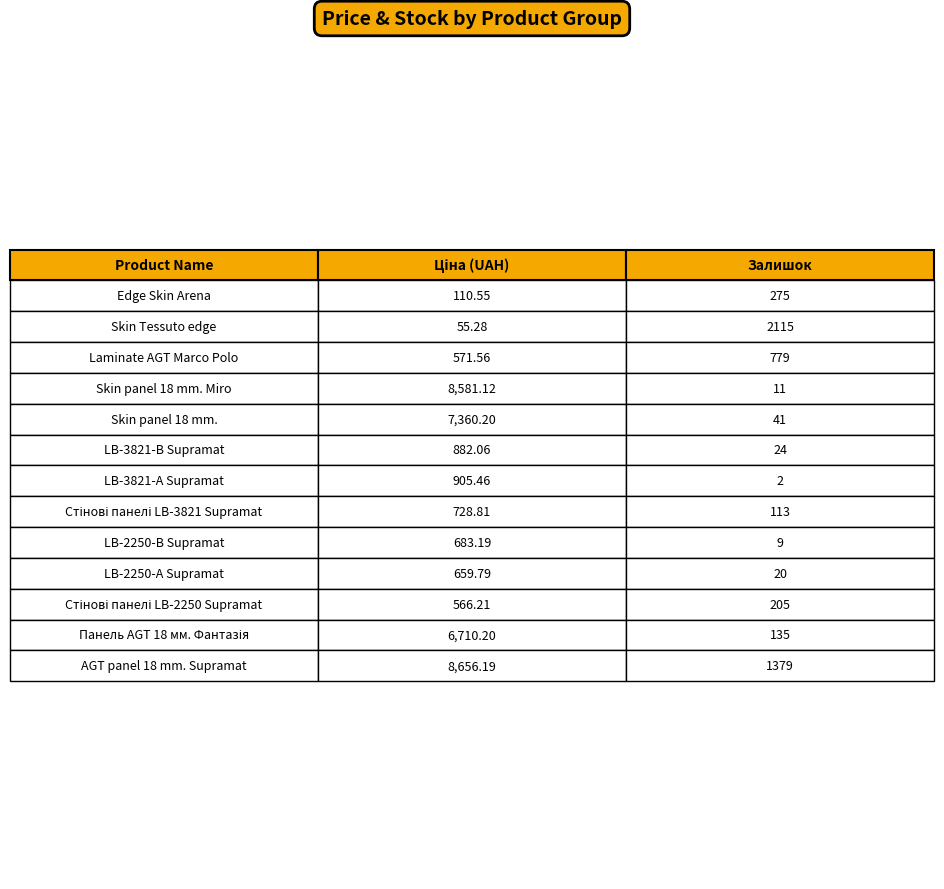

What is the lowest value of the Ціна series?

55.3